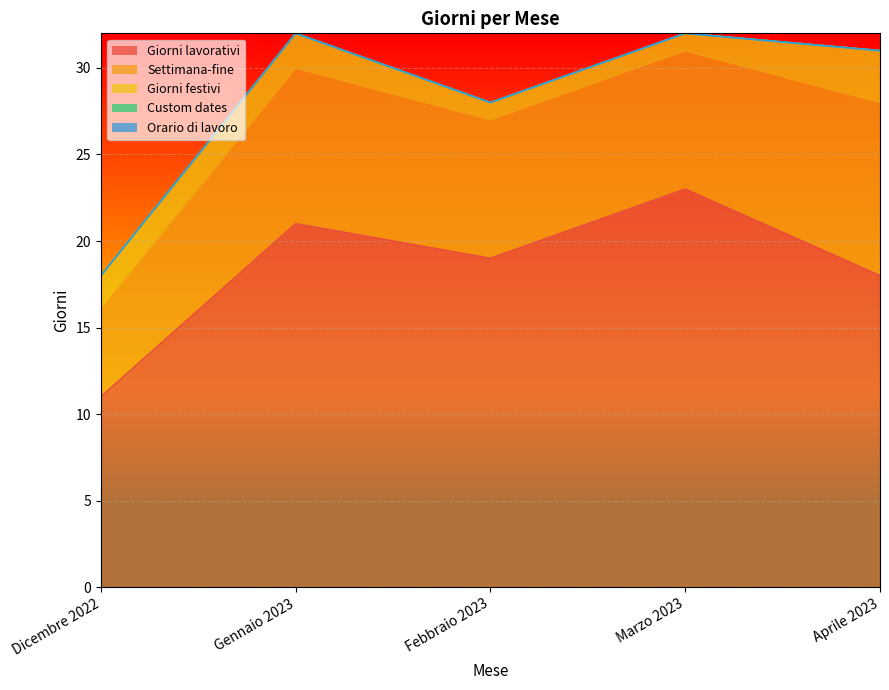

The Settimana-fine series shows 3 at Aprile 2023. True or false?

False